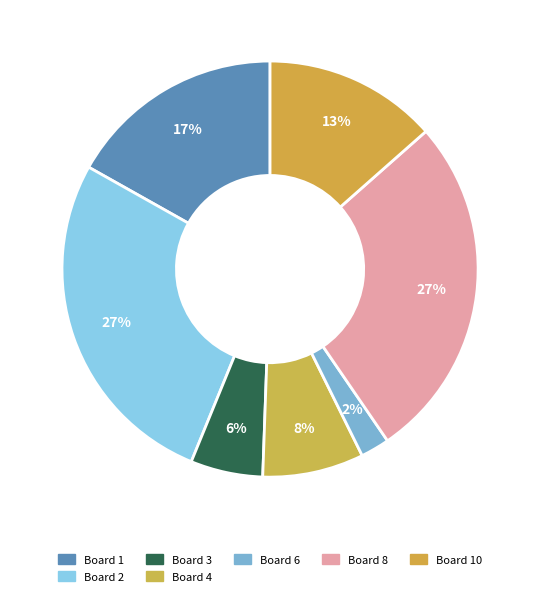

How many segments does this pie chart have?

7